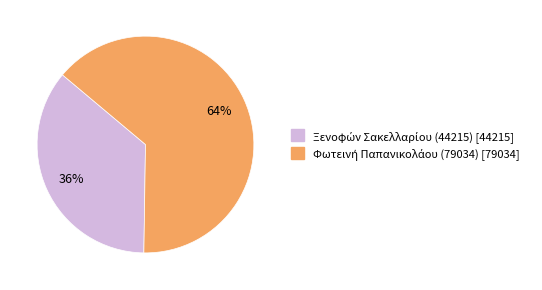

To the nearest percent, what is the difference between the largest and smallest slice percentages?

28%